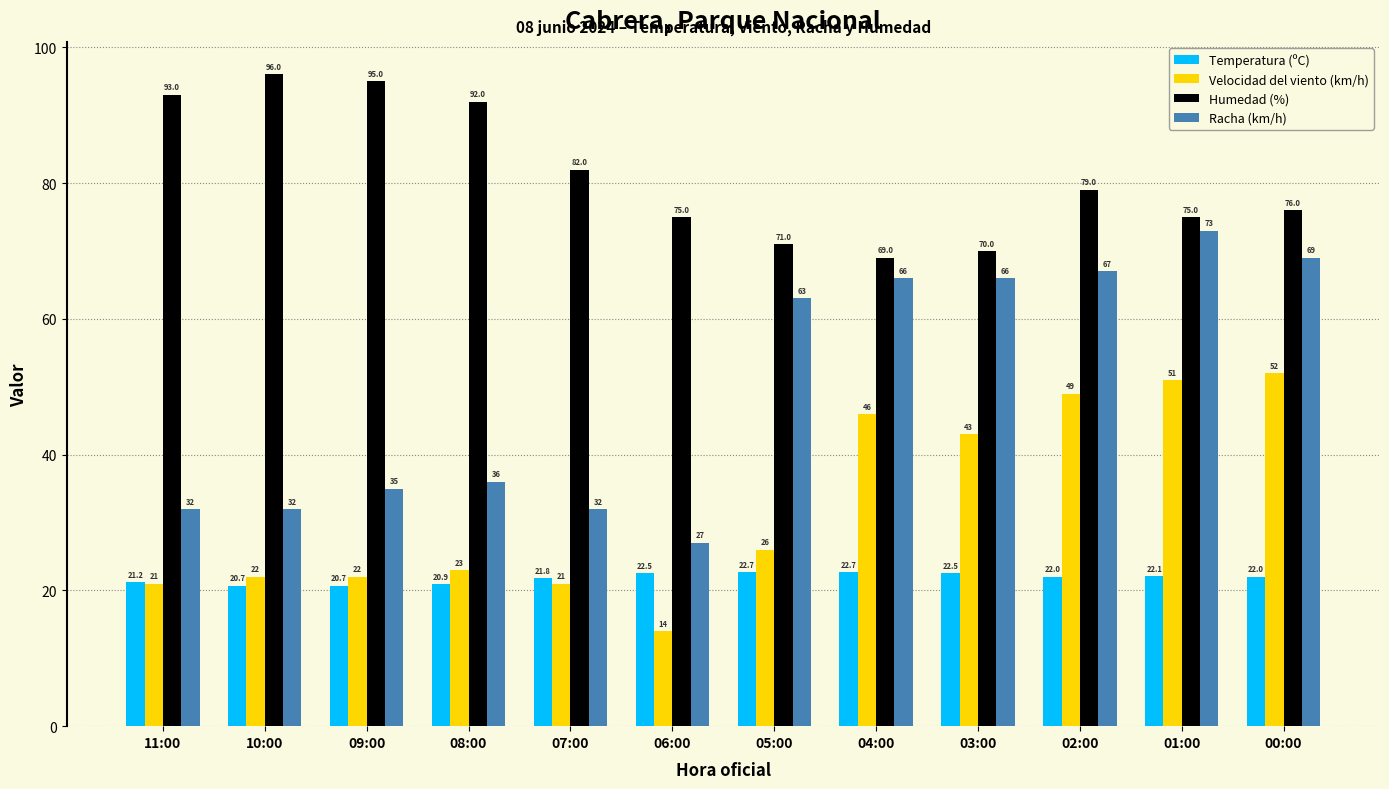

How many groups of bars are there?

12